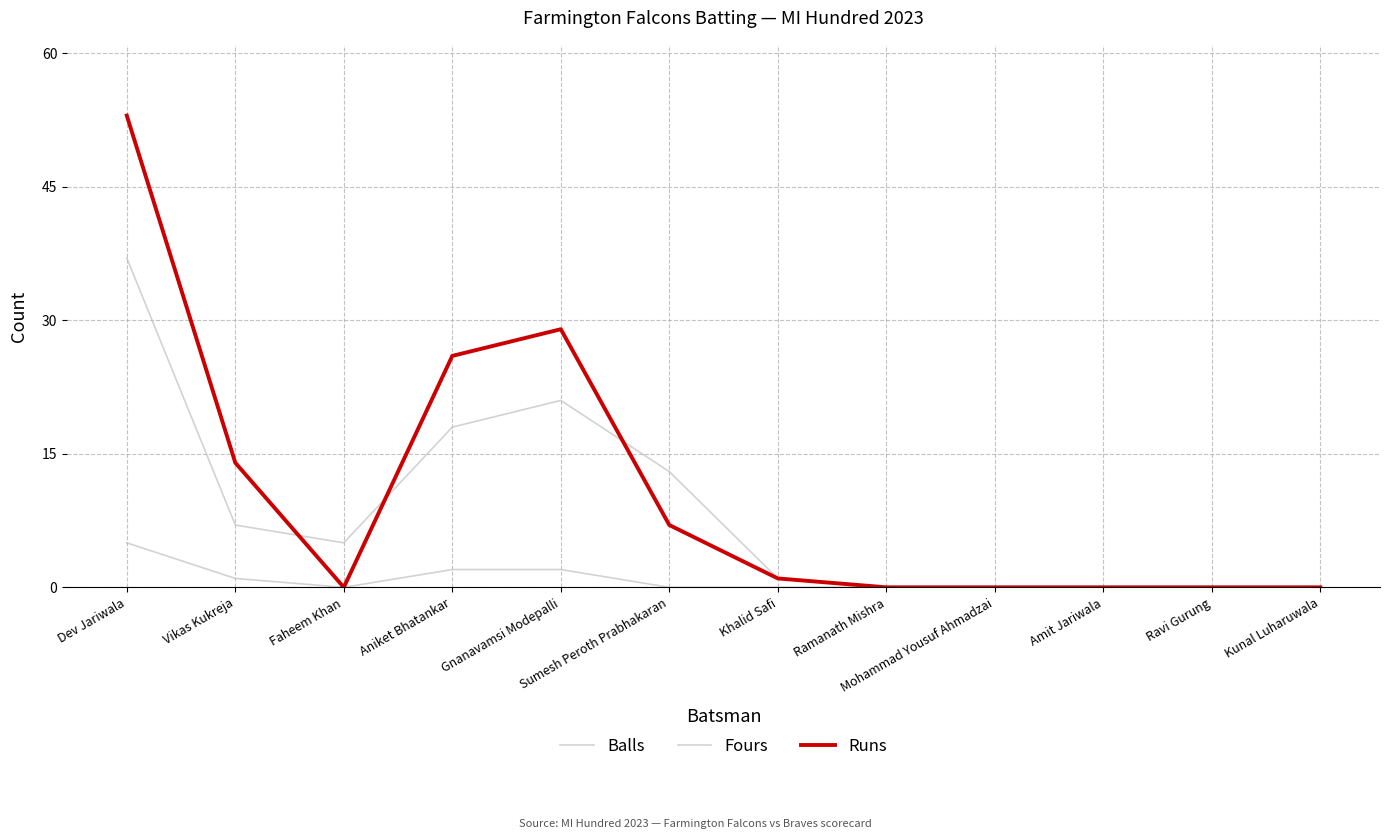

How many lines are shown in the chart?

3